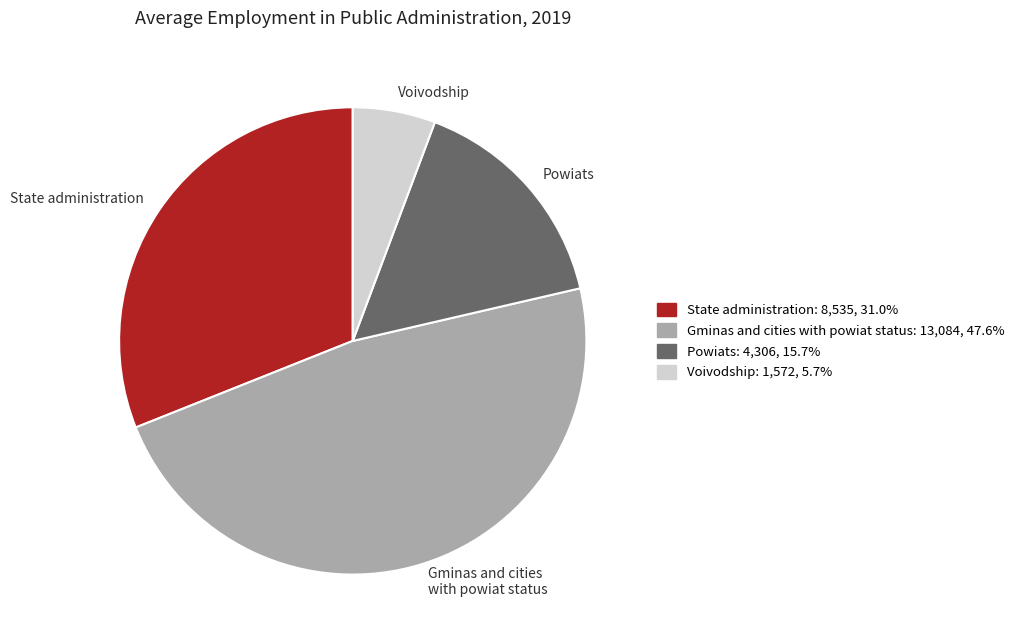

Which has a higher value, Powiats or State administration?

State administration